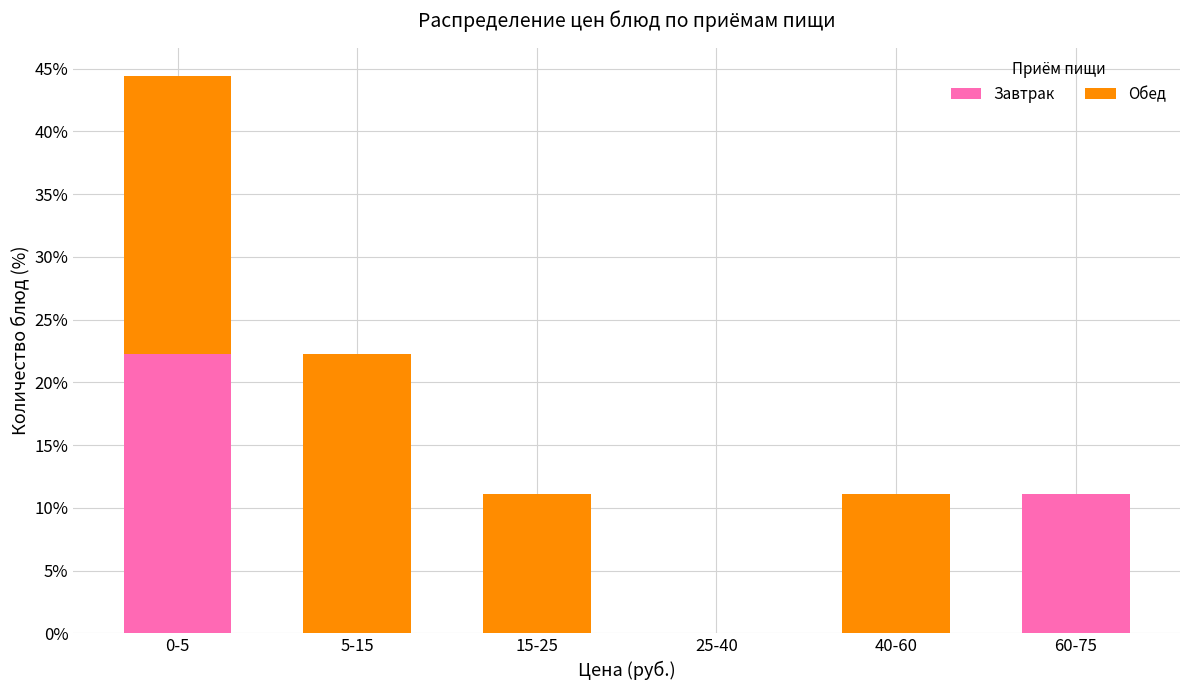

Reading left to right, what are the values for Завтрак?

0-5=22.2	5-15=0.0	15-25=0.0	25-40=0.0	40-60=0.0	60-75=11.1